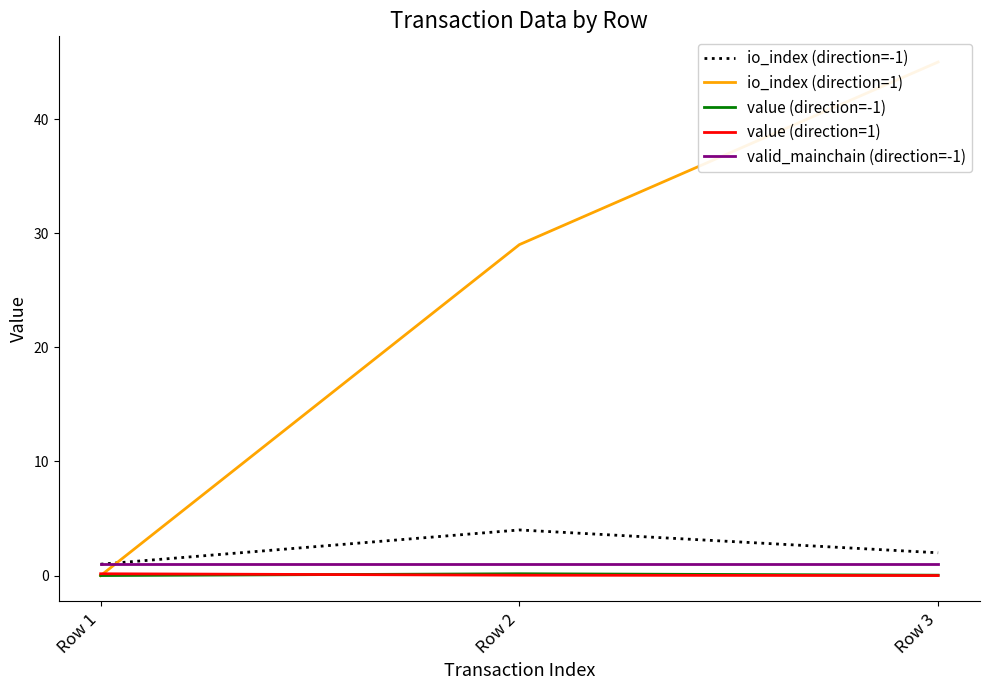

What is the difference between the highest and lowest values at Row 1?

1.0